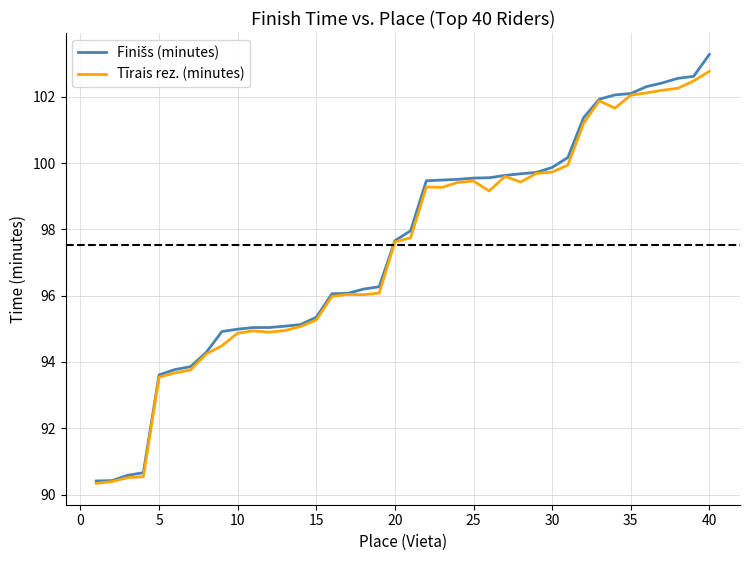

What is the greatest value displayed?

103.3